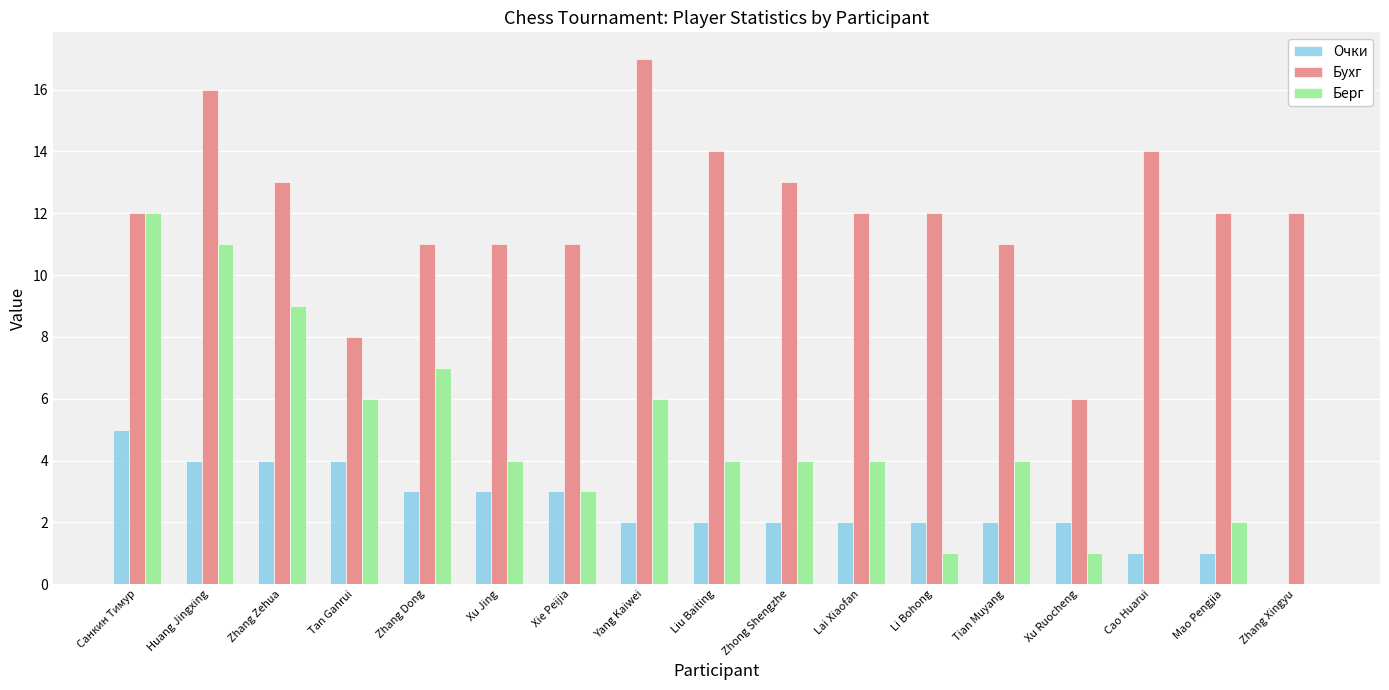

Which series has the largest total across all categories?

Бухг